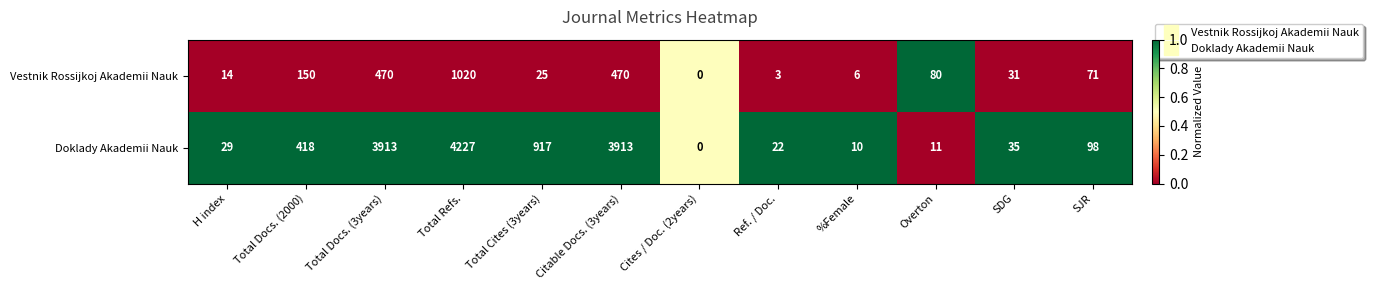

Reading left to right, what are all the values shown in this chart?

Vestnik Rossijkoj Akademii Nauk: H index=14	Total Docs. (2000)=150	Total Docs. (3years)=470	Total Refs.=1020	Total Cites (3years)=25	Citable Docs. (3years)=470	Cites / Doc. (2years)=0	Ref. / Doc.=3	%Female=6	Overton=80	SDG=31	SJR=71
Doklady Akademii Nauk: H index=29	Total Docs. (2000)=418	Total Docs. (3years)=3913	Total Refs.=4227	Total Cites (3years)=917	Citable Docs. (3years)=3913	Cites / Doc. (2years)=0	Ref. / Doc.=22	%Female=10	Overton=11	SDG=35	SJR=98